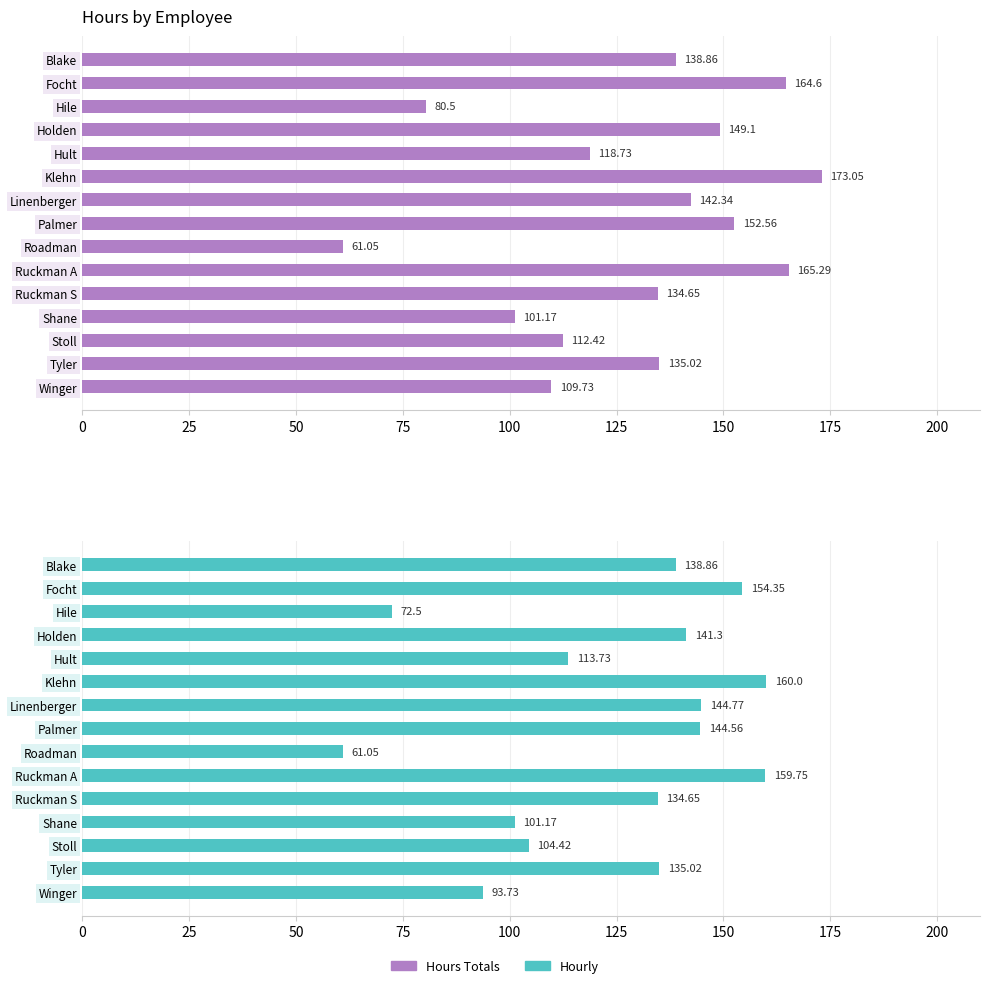

How many bars are there in total?

30